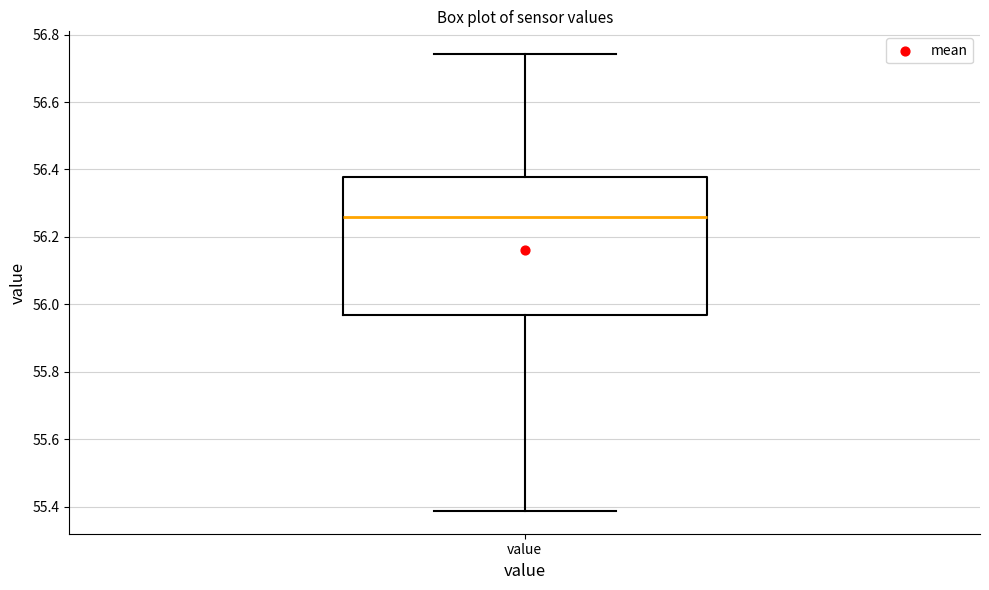

Read this box plot against the y-axis: the position of the median line, the range covered by the box, and the ends of both whiskers. The values are not printed on the chart, so give them approximately, as read against the axis.

median 56.26, box 55.96 to 56.38, whiskers 55.38 to 56.74